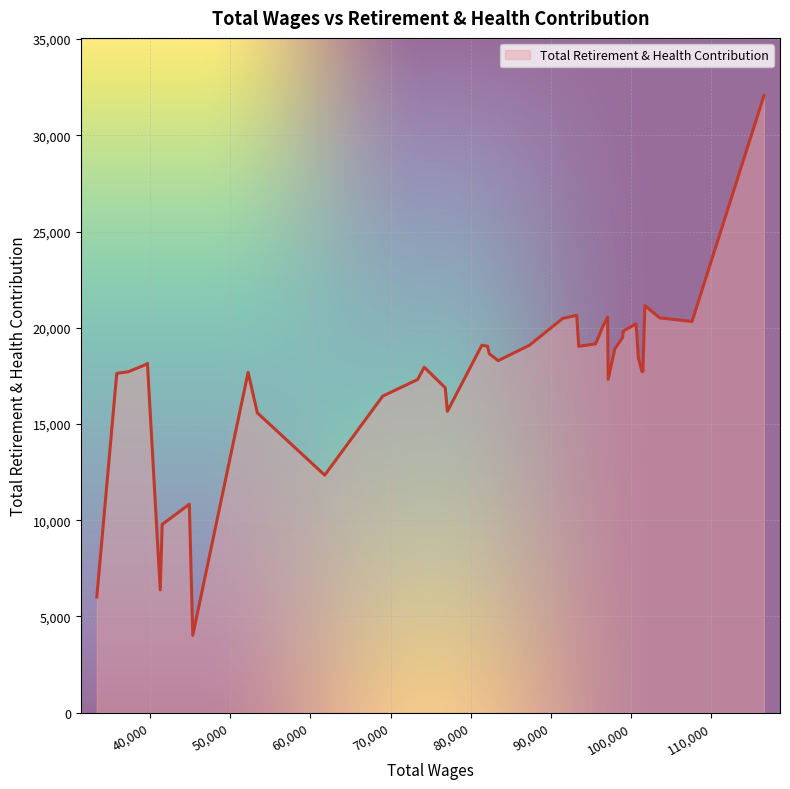

What is the maximum value shown in the chart?

32063